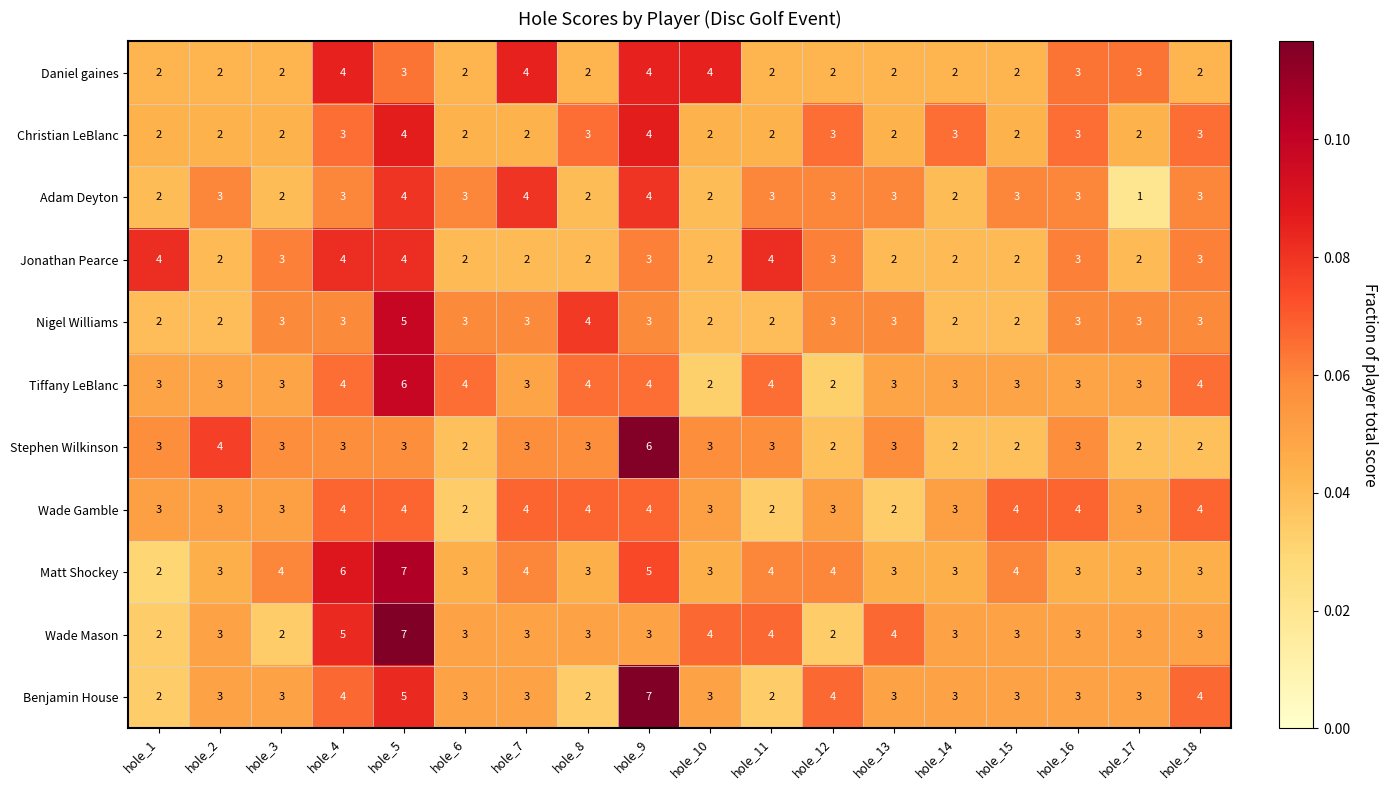

What is the greatest value displayed?

7